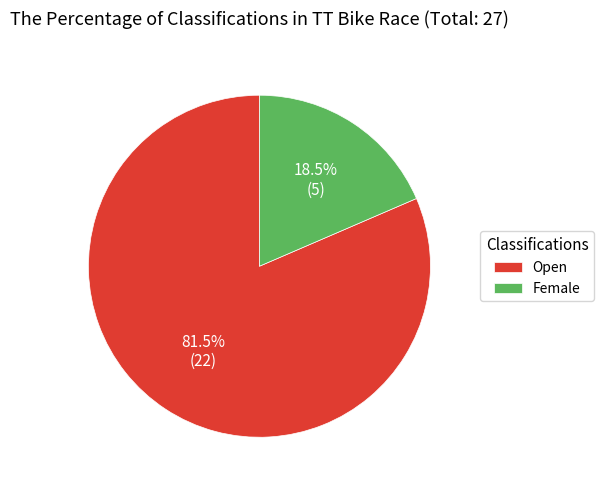

What percentage is NOT represented by Open?

18.5%